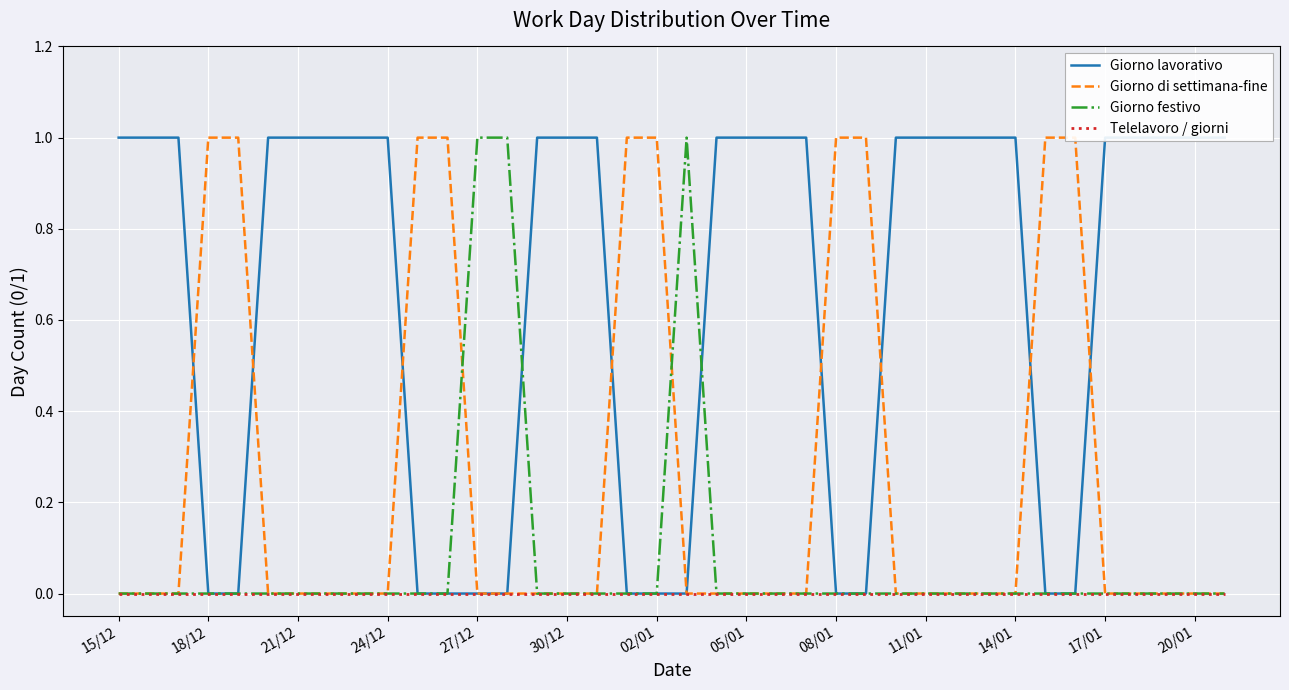

Is it true that Giorno festivo equals -1 at 24/12?

False